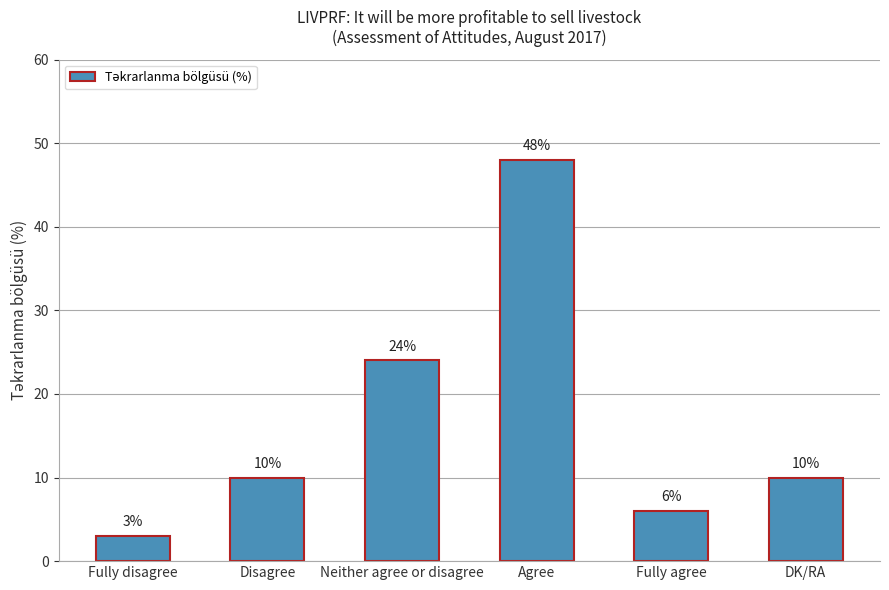

Is it true that the value at Agree is 48?

True